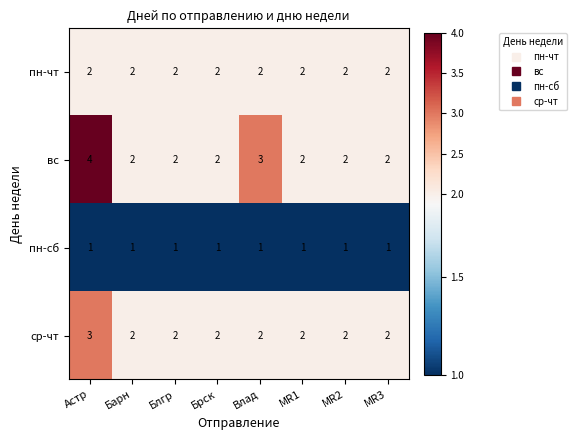

Which series has the largest range (max minus min)?

вс